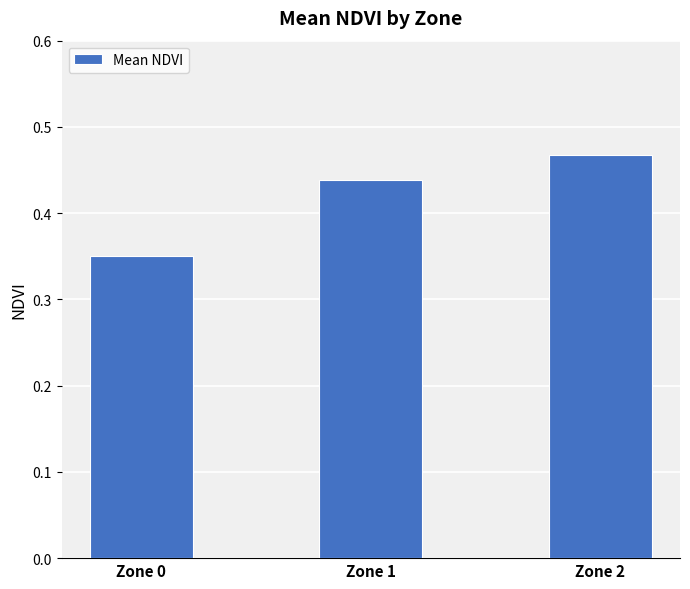

Does the chart contain any negative values?

No